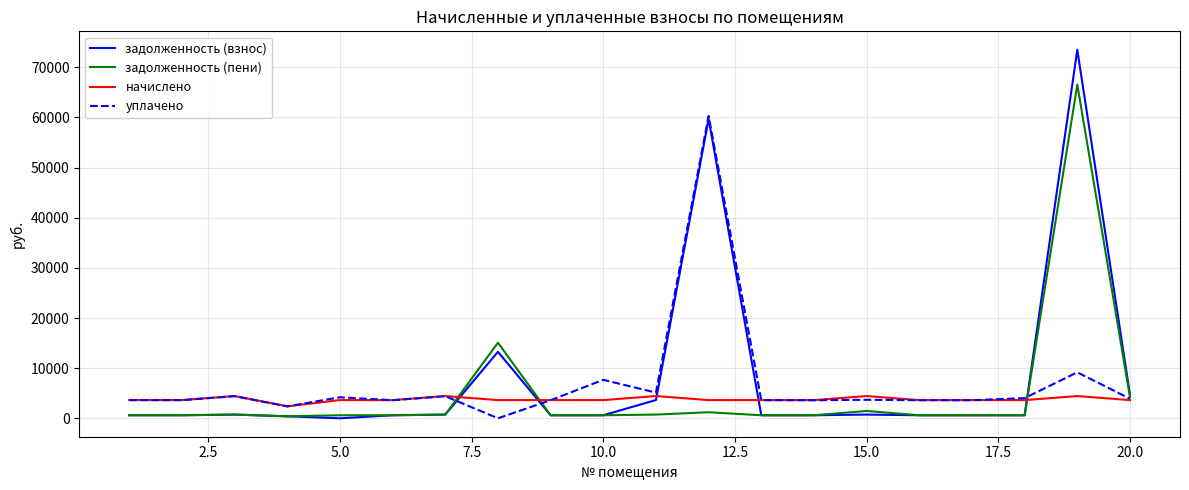

In уплачено, how many points are higher than both neighbors (excluding endpoints)?

7